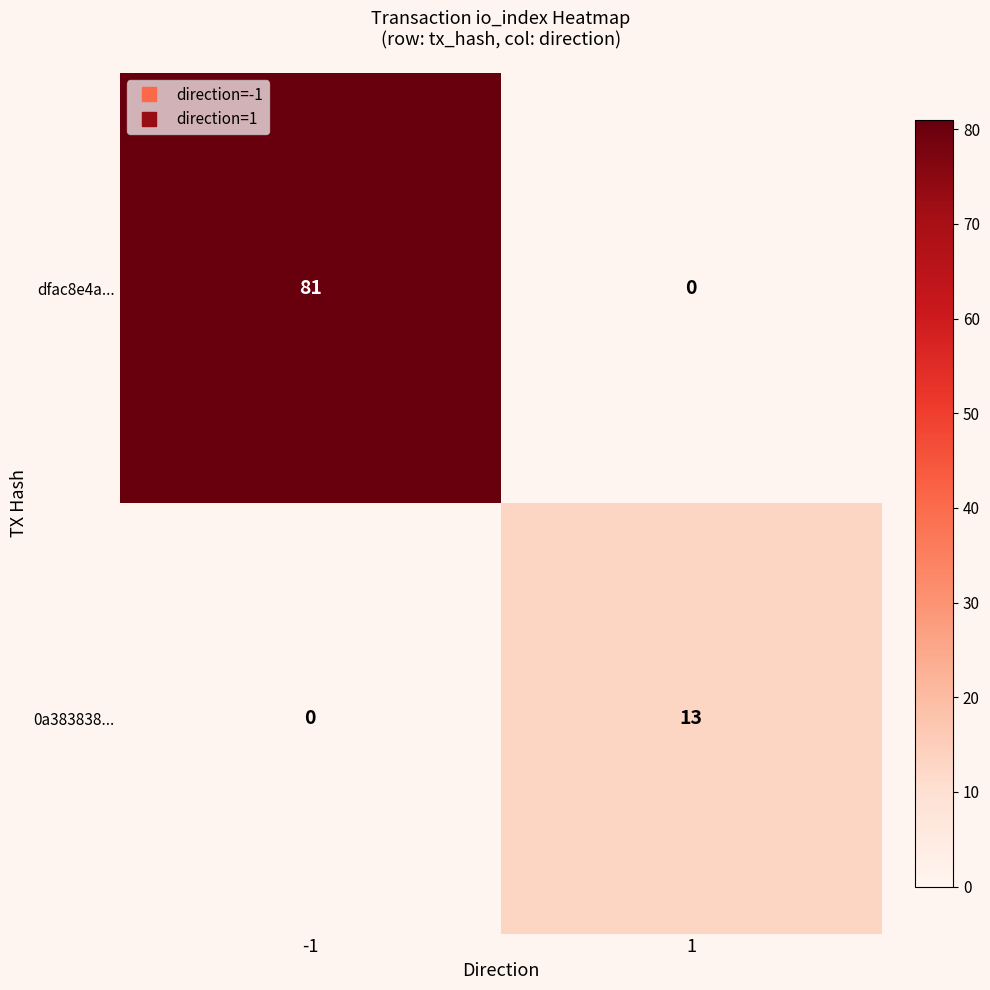

The value of 0a383838... at -1 is -6. True or false?

False